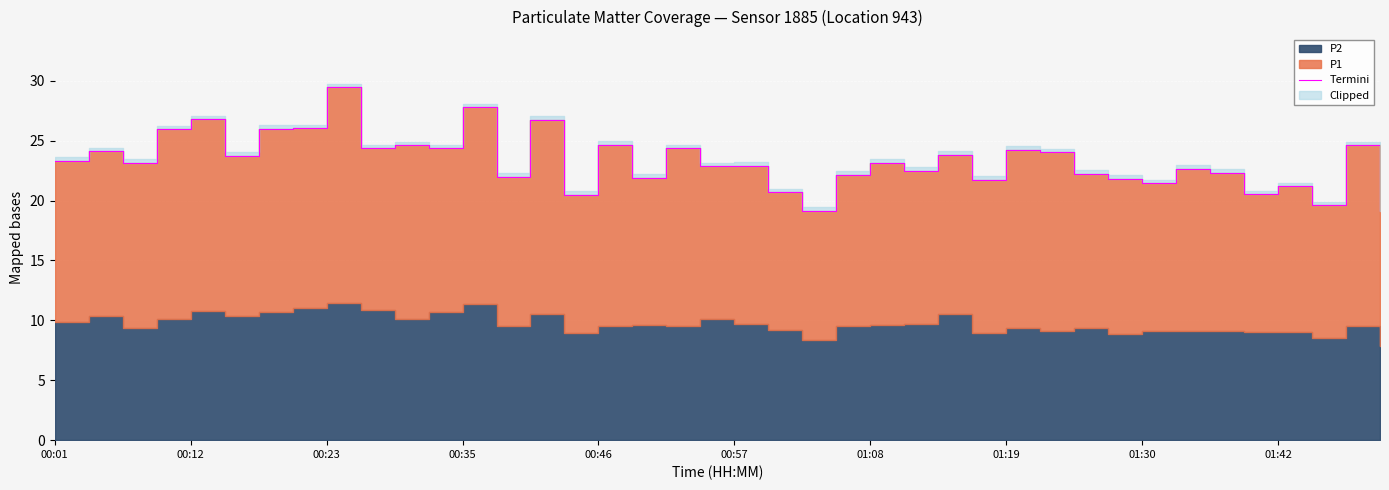

Approximately how many times larger is the value at 01:30 compared to 34?

1.3